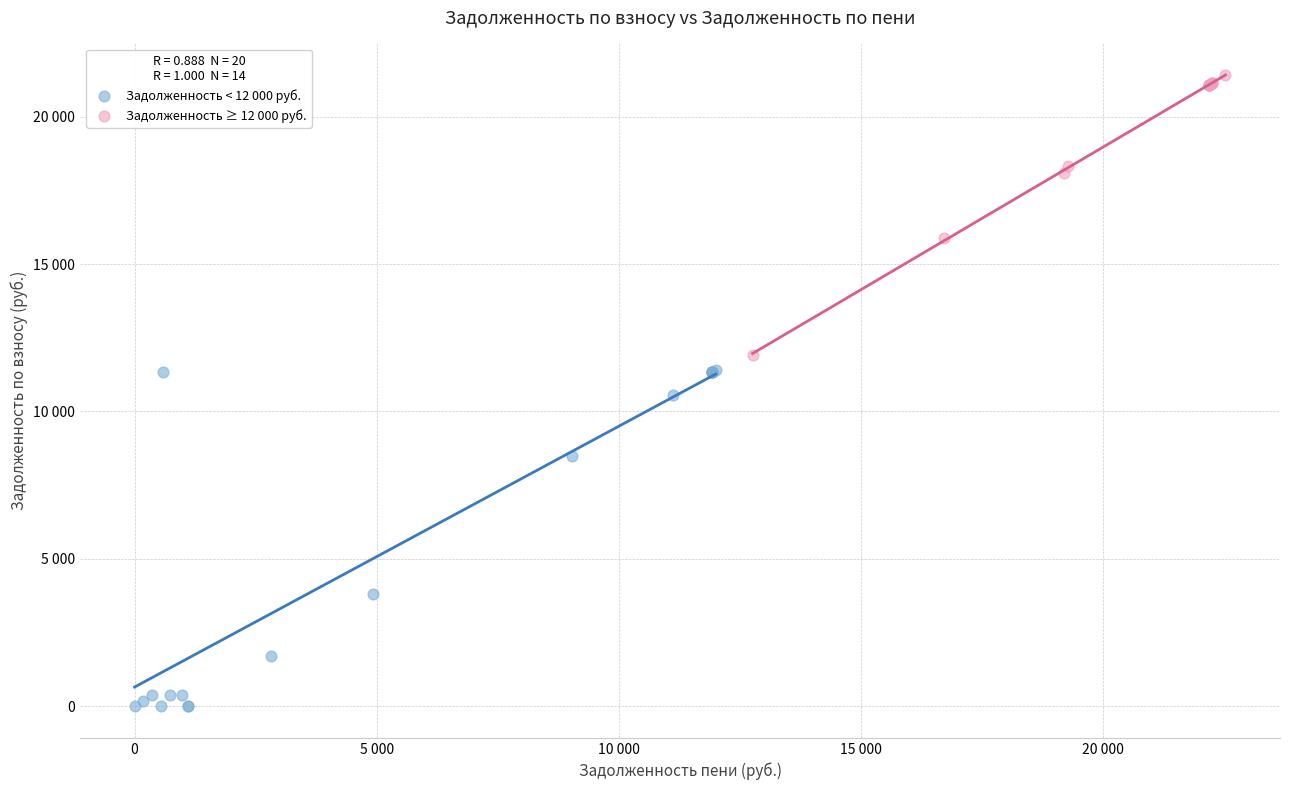

Which series has the widest spread of Y values?

Задолженность < 12 000 руб.